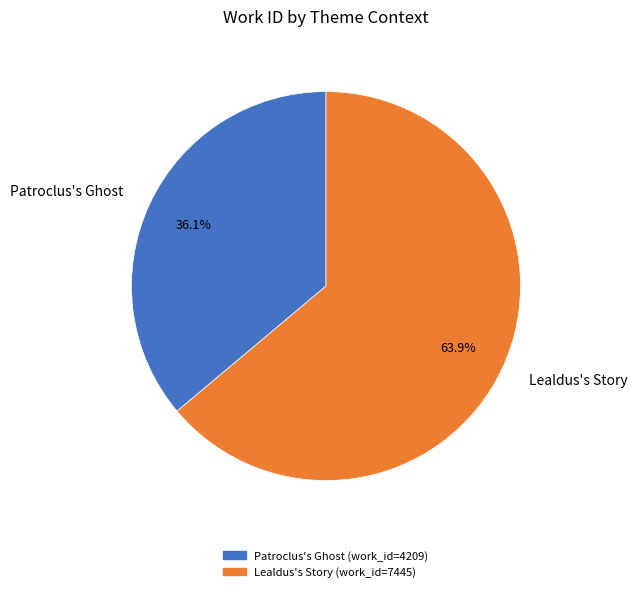

What percentage is NOT represented by Lealdus's Story?

36.1%